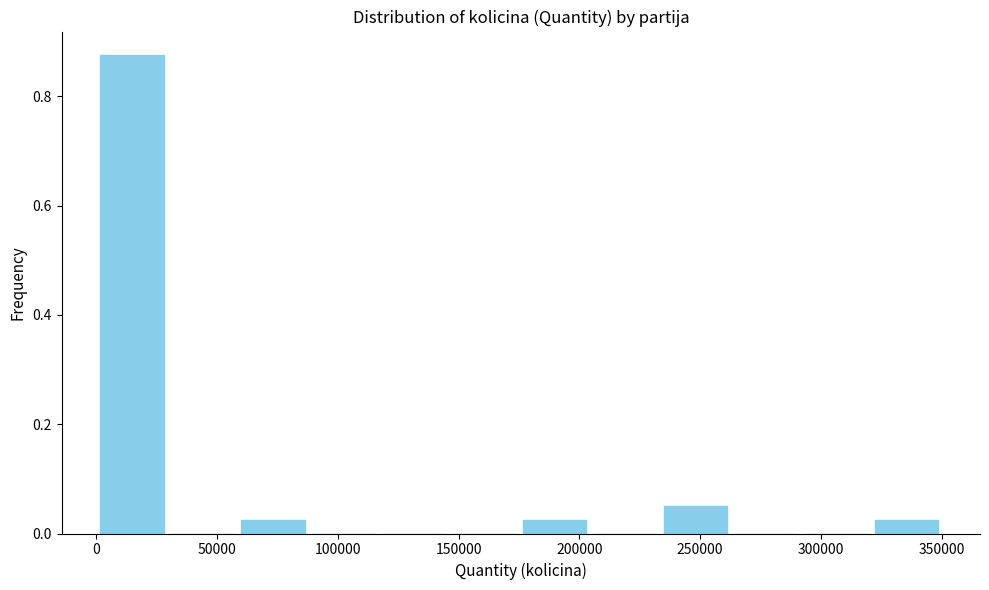

What is the height of the bar covering 0 to 30000 on the x-axis? Neither the bar edges nor the heights are printed on the chart, so give them approximately, as read against the axes.

0.88